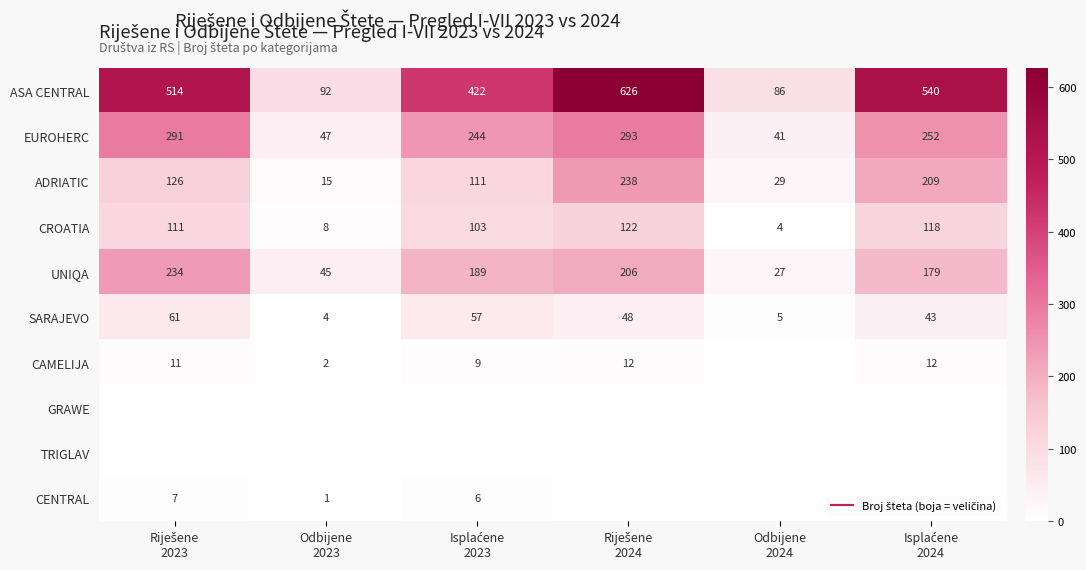

List the labels in order of ASA CENTRAL value, largest first.

Riješene 2024, Isplaćene 2024, Riješene 2023, Isplaćene 2023, Odbijene 2023, Odbijene 2024